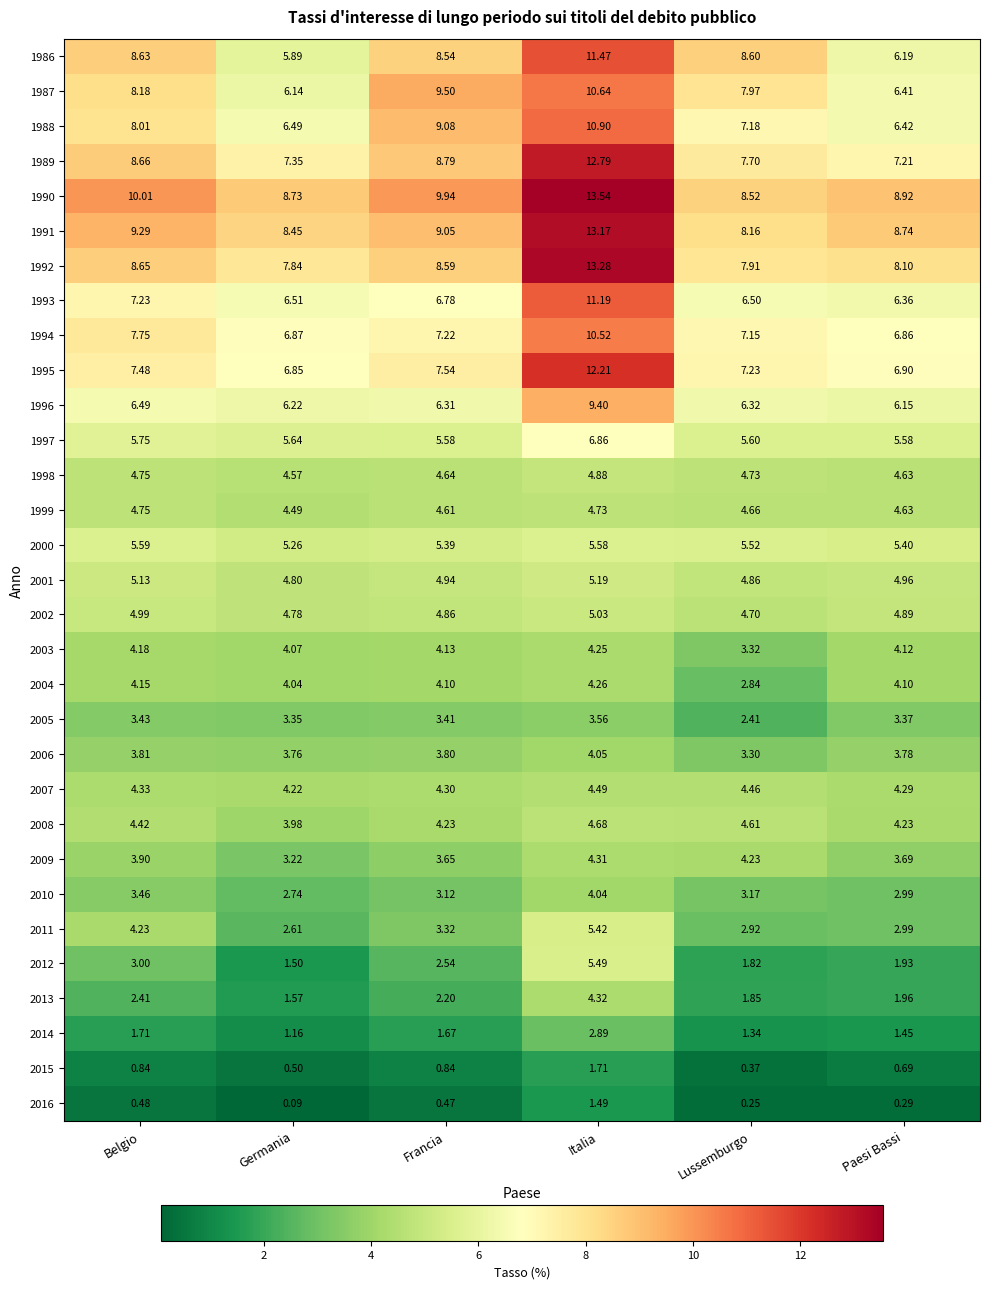

Rank the categories by 2009 value from highest to lowest.

Italia, Lussemburgo, Belgio, Paesi Bassi, Francia, Germania